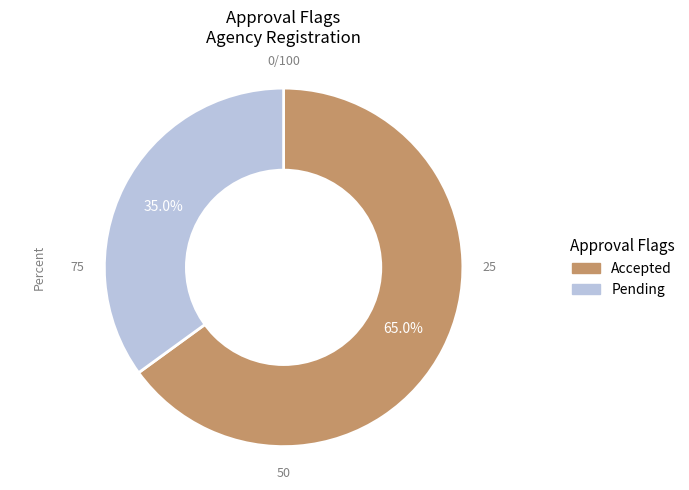

To the nearest percent, what percentage of the pie is Pending?

35%